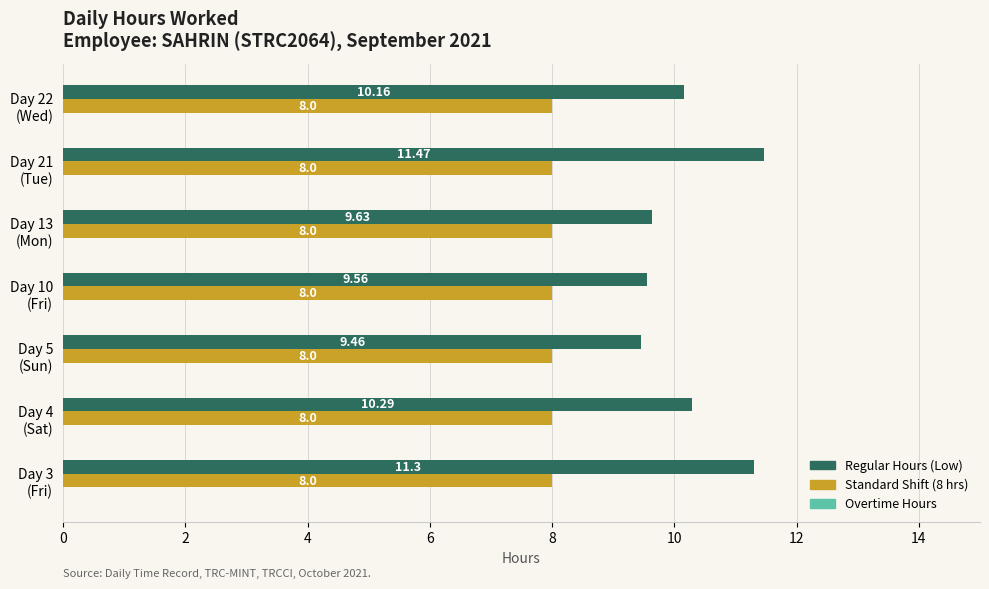

At which category is the sum across all series the highest?

Day 21
(Tue)